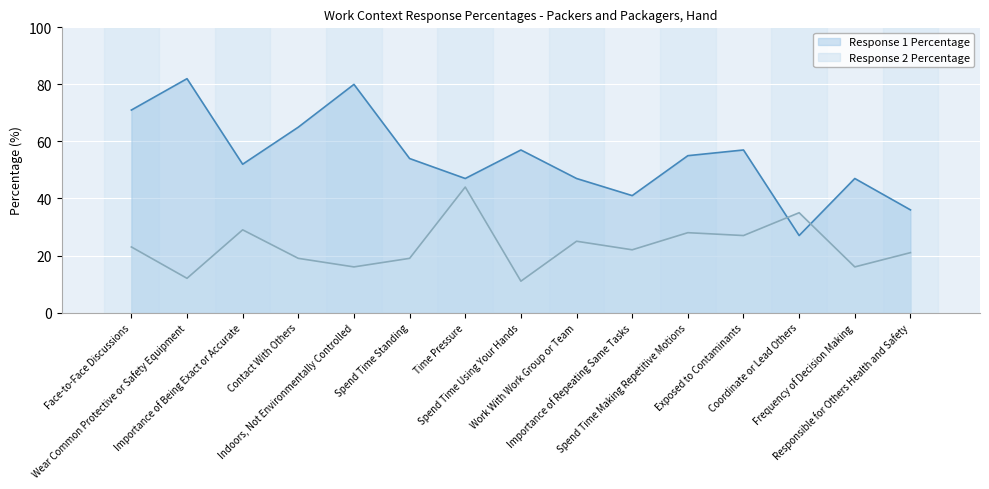

In Response 2 Percentage, how many points are lower than both neighbors (excluding endpoints)?

6